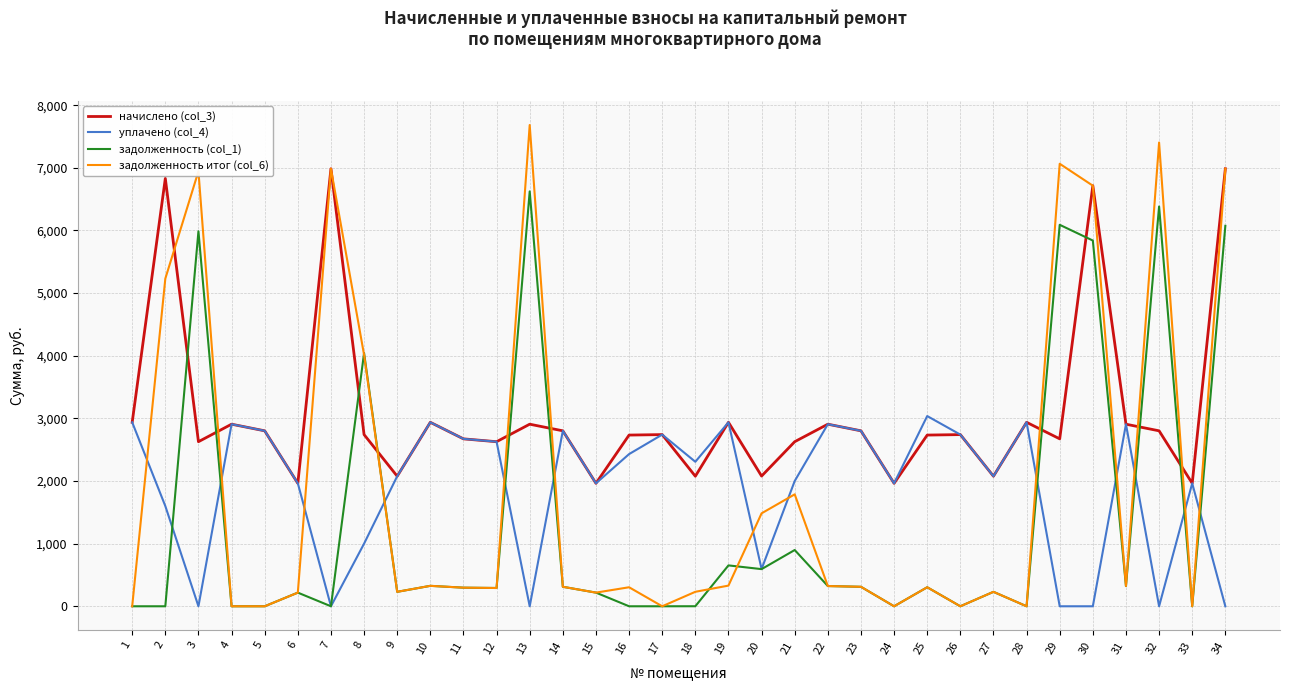

What is the total value across all series at 33?

3926.5